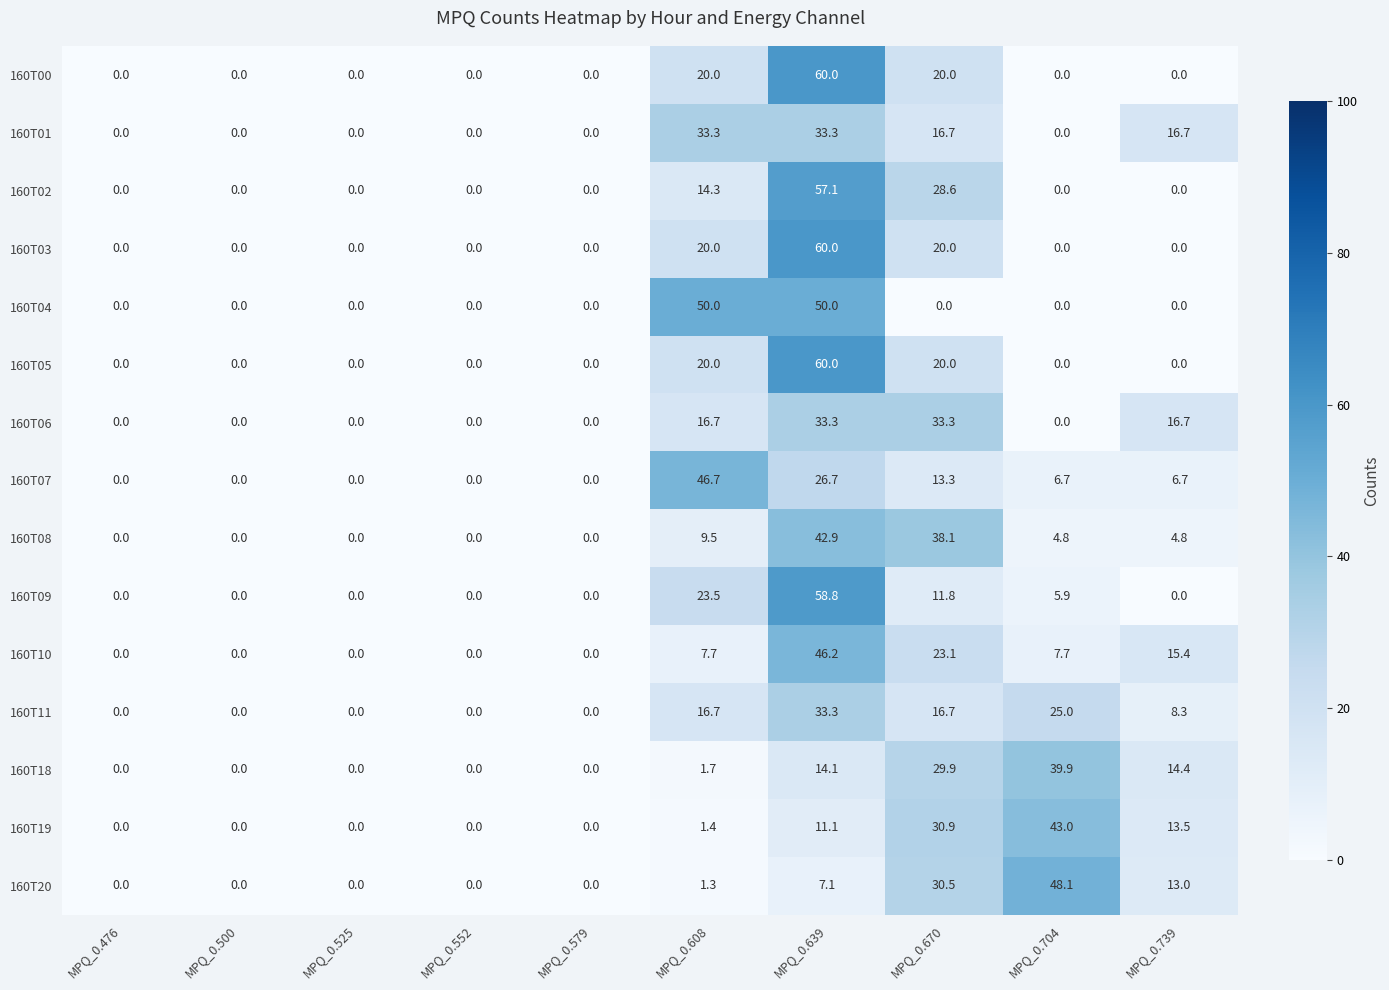

What is the spread (max minus min) of values at MPQ_0.739?

16.7